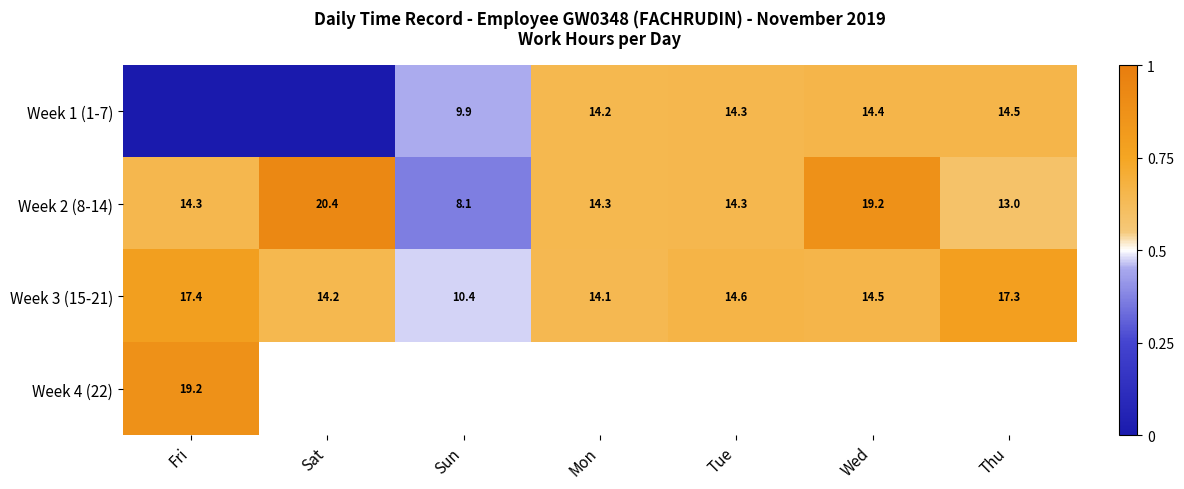

What is the average value of the Week 3 (15-21) series?

14.6